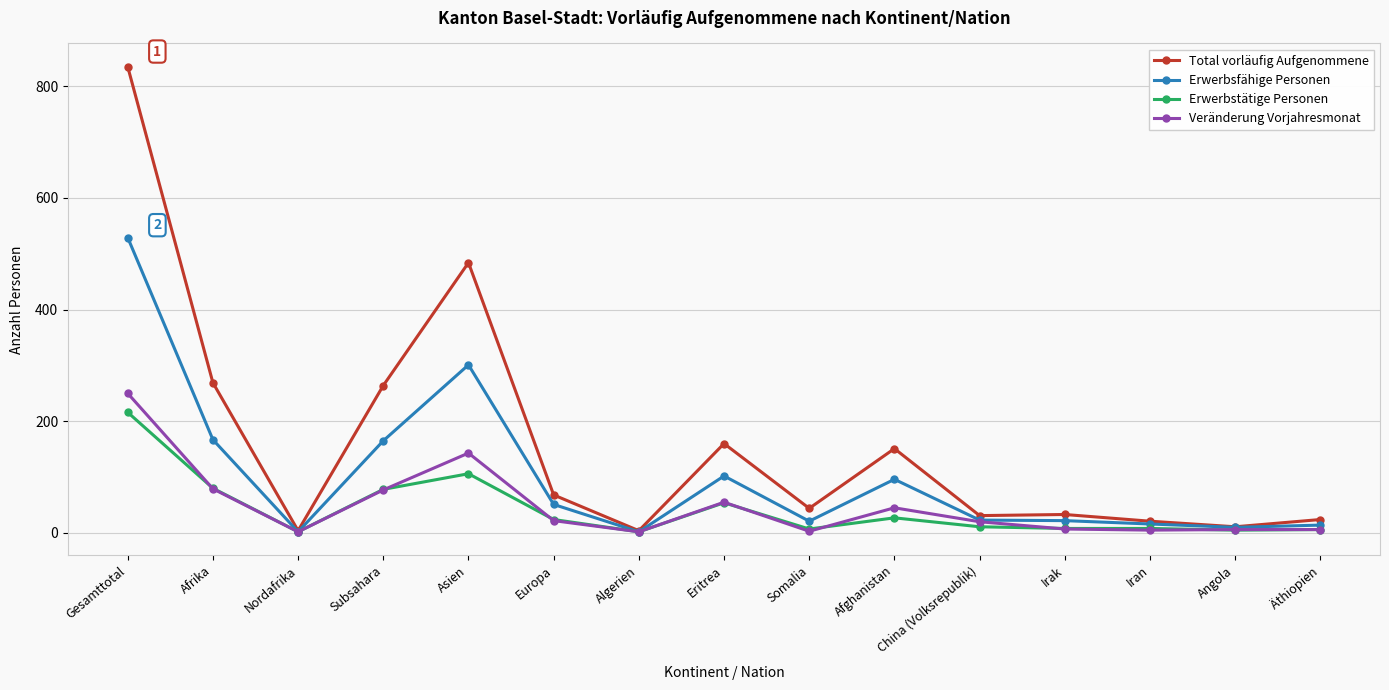

What is the sum of the Erwerbstätige Personen values at Gesamttotal and Algerien?

218